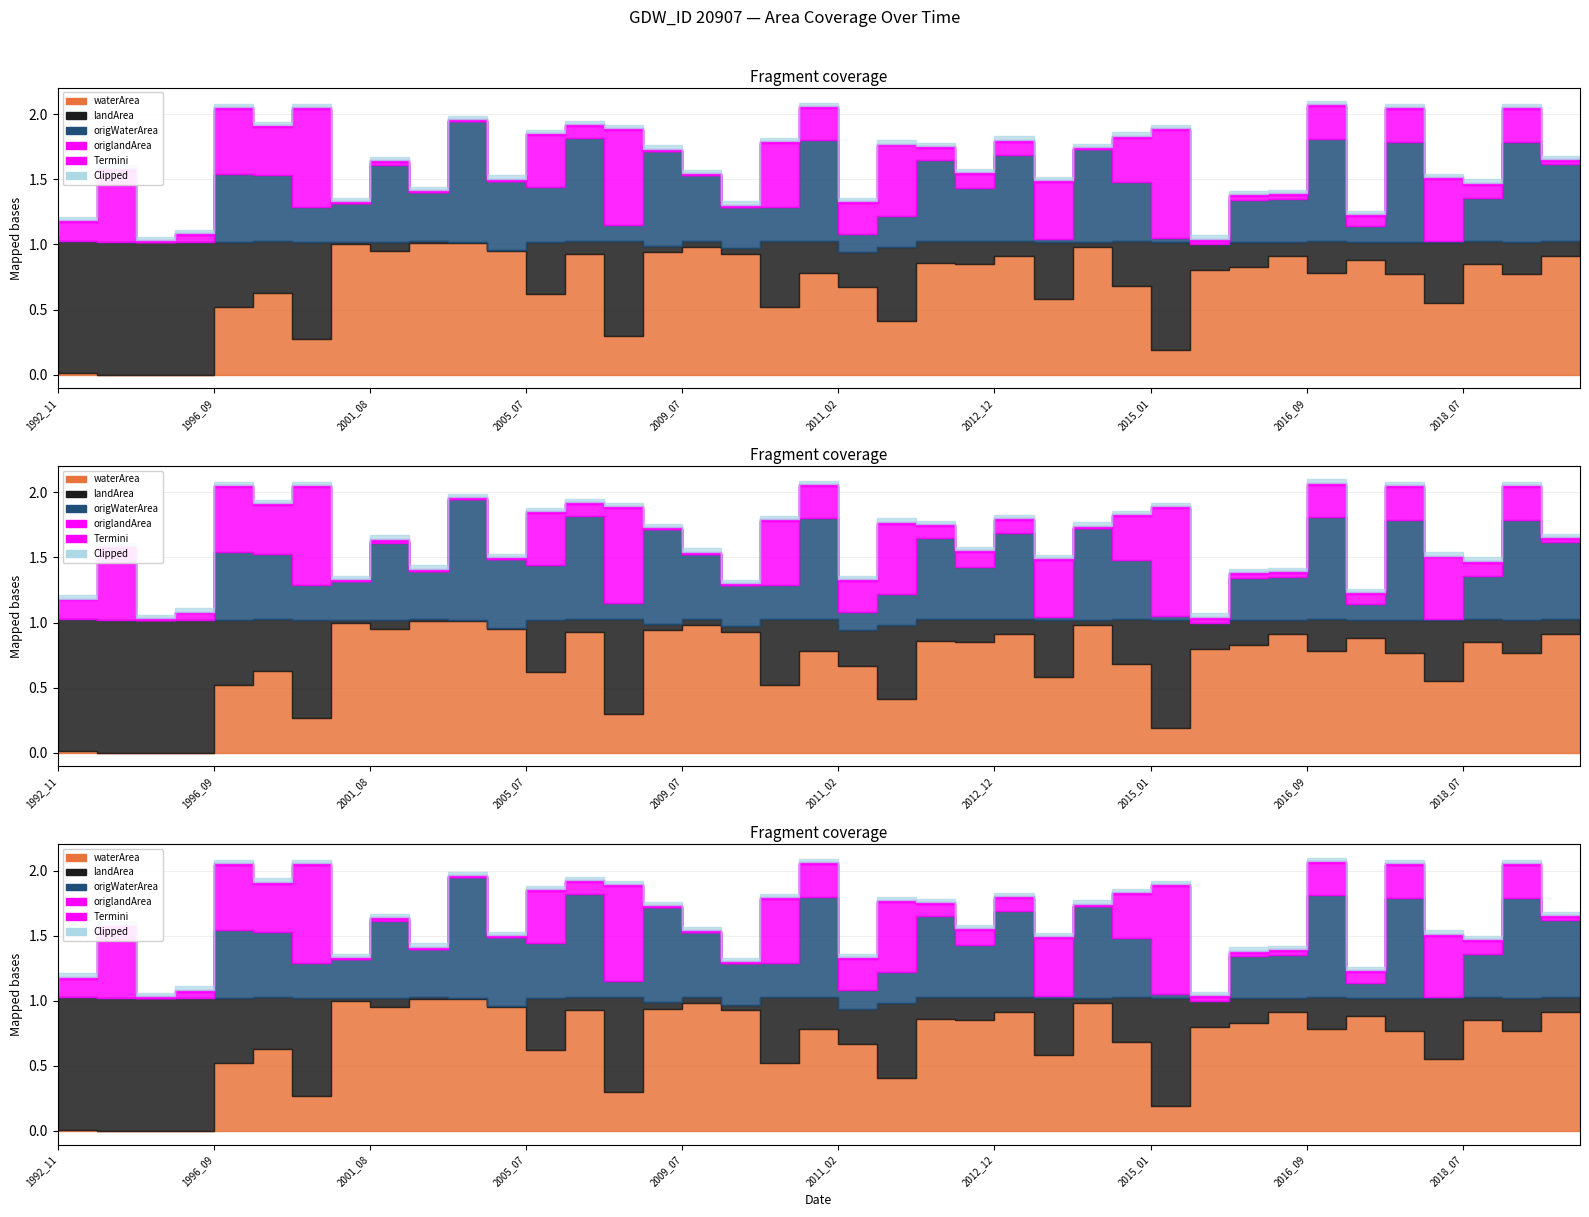

Which series changed the most between 1996_09 and 2008_06?

origlandArea